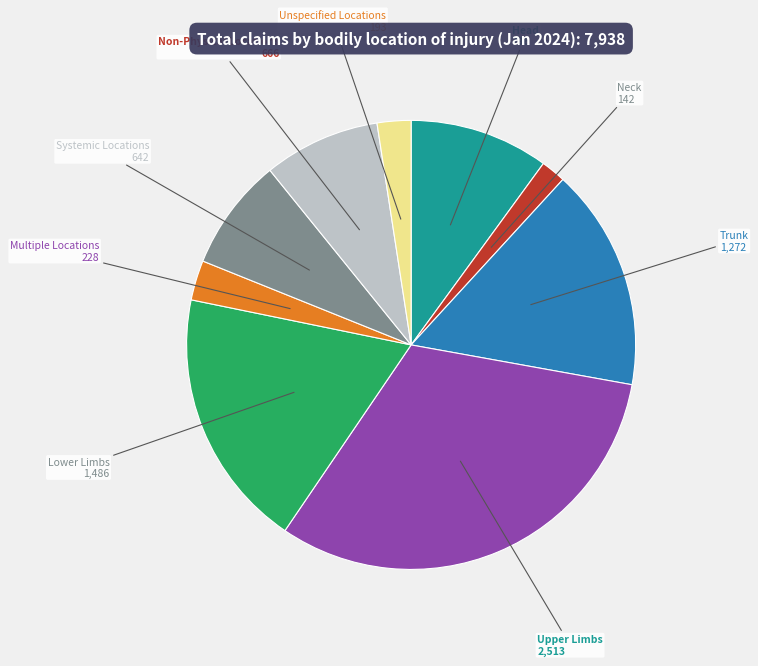

Is there a majority slice in this chart?

No